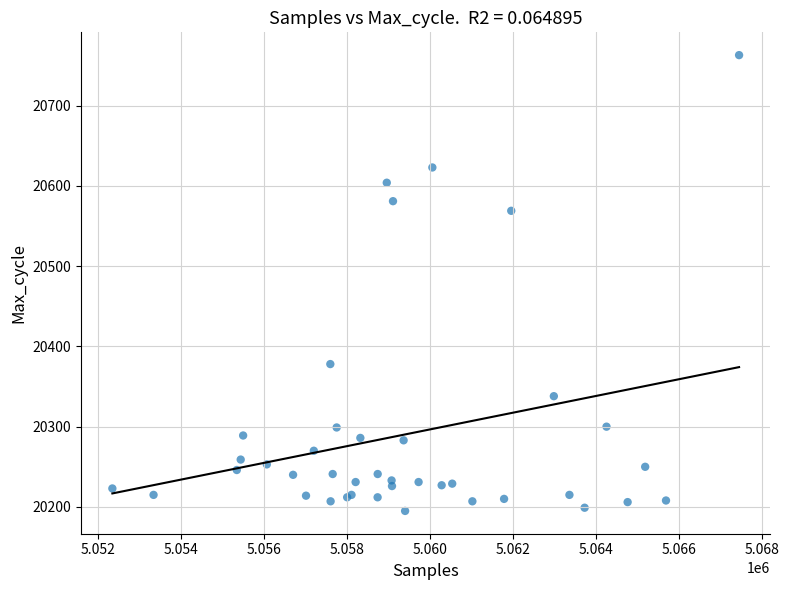

What Y value in the scatter plot is closest to 20479?

20569